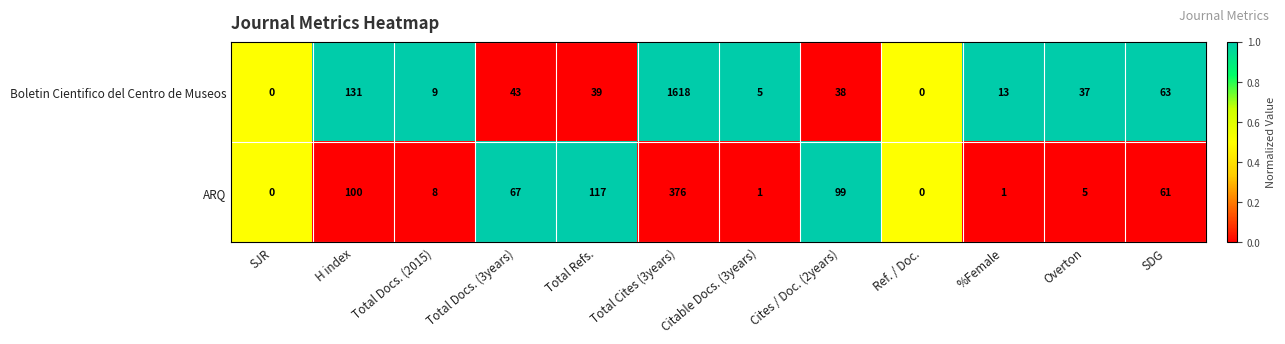

Where does the ARQ series first go above 61?

H index